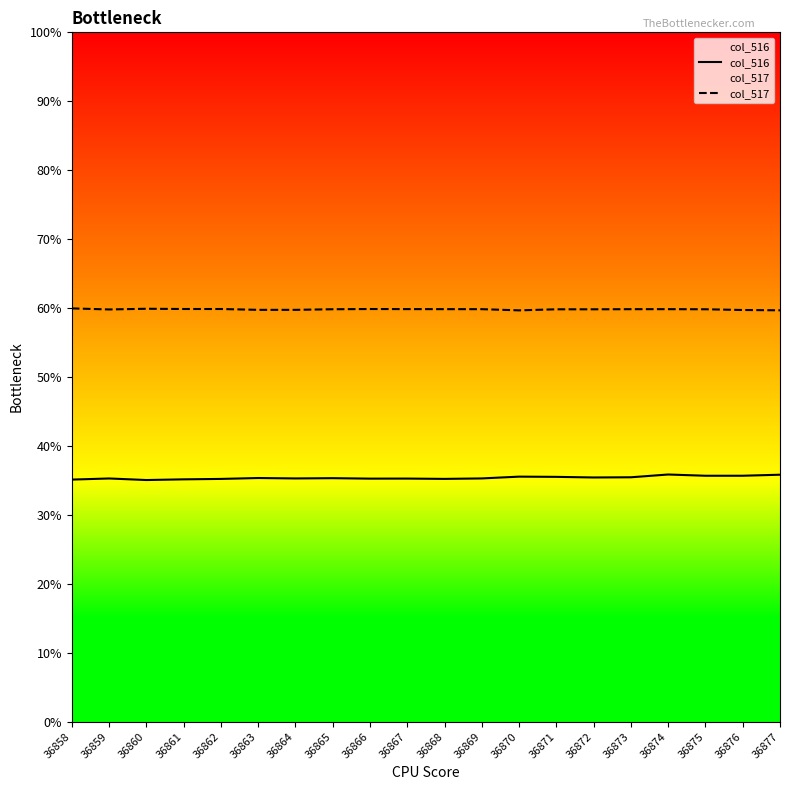

Reading left to right, extract all data points from this chart.

col_516: 35.1	35.3	35.1	35.2	35.2	35.4	35.3	35.3	35.3	35.3	35.2	35.3	35.6	35.5	35.4	35.5	35.9	35.7	35.7	35.8
col_517: 60.0	59.8	59.9	59.9	59.9	59.7	59.7	59.8	59.9	59.9	59.8	59.8	59.7	59.8	59.8	59.8	59.8	59.8	59.7	59.7